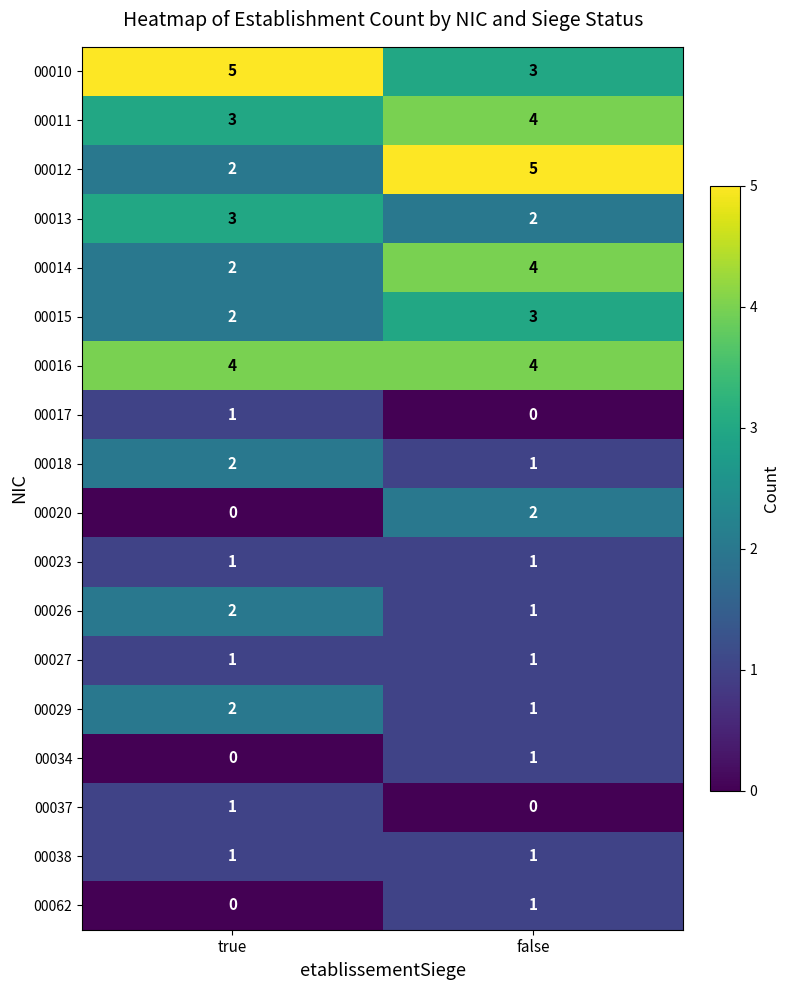

At how many categories does at least one series exceed 2?

2